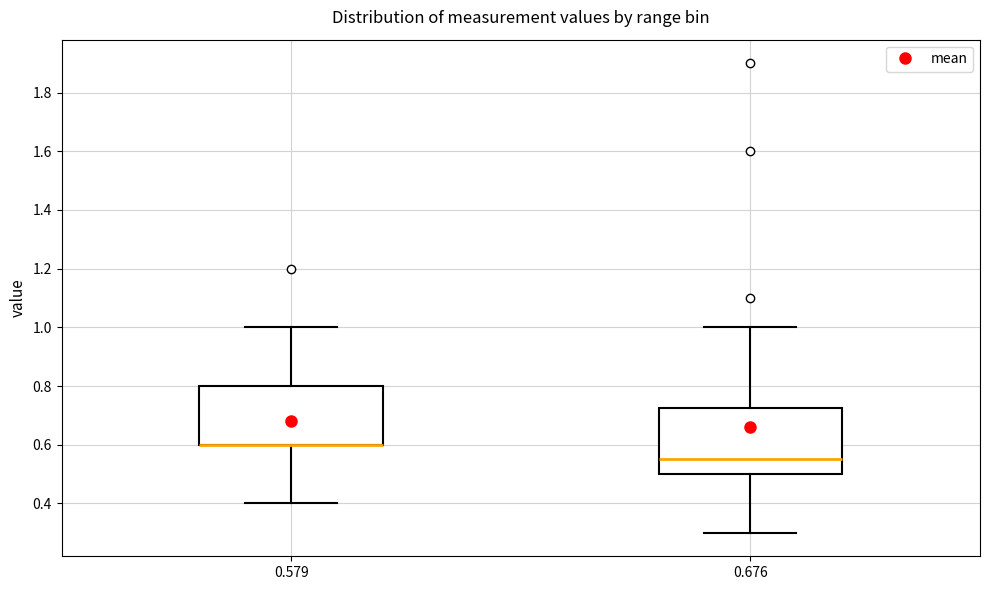

Reading left to right, read every box against the y-axis: the position of its median line, the range the box covers, and the ends of its whiskers. The values are not printed on the chart, so give them approximately, as read against the axis.

0.579: median 0.60 (drawn on the box's lower edge), box 0.60 to 0.80, whiskers 0.40 to 1.00
0.676: median 0.56, box 0.50 to 0.72, whiskers 0.30 to 1.00